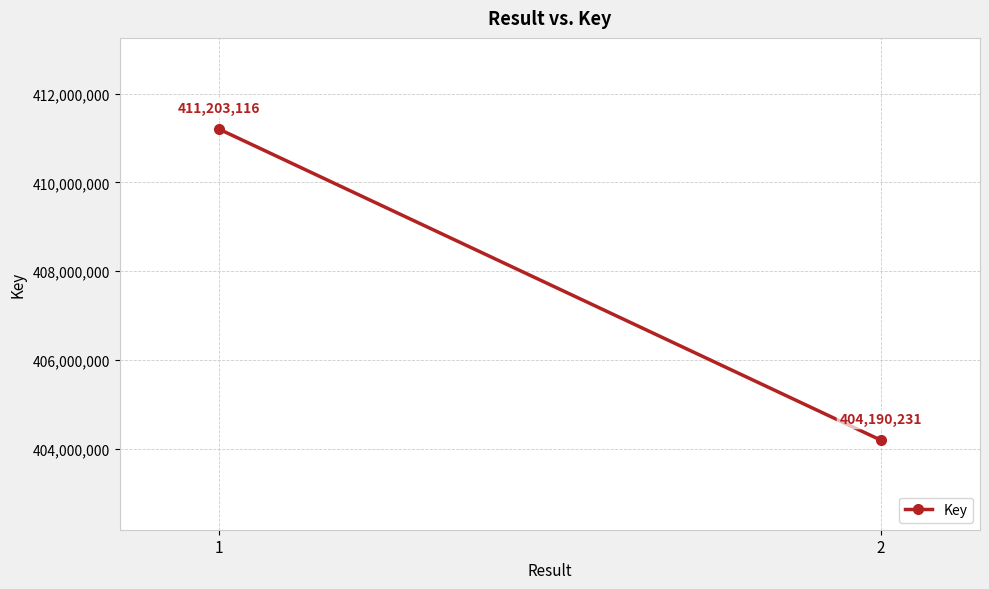

Reading left to right, transcribe all the data shown in this chart.

411203116	404190231